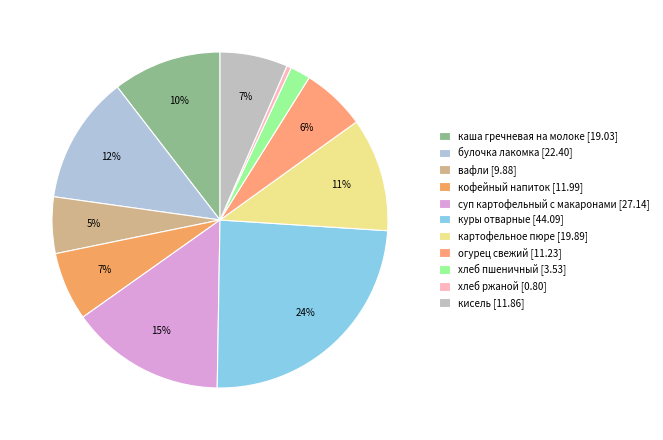

Is the sum of хлеб ржаной and огурец свежий greater than half?

No